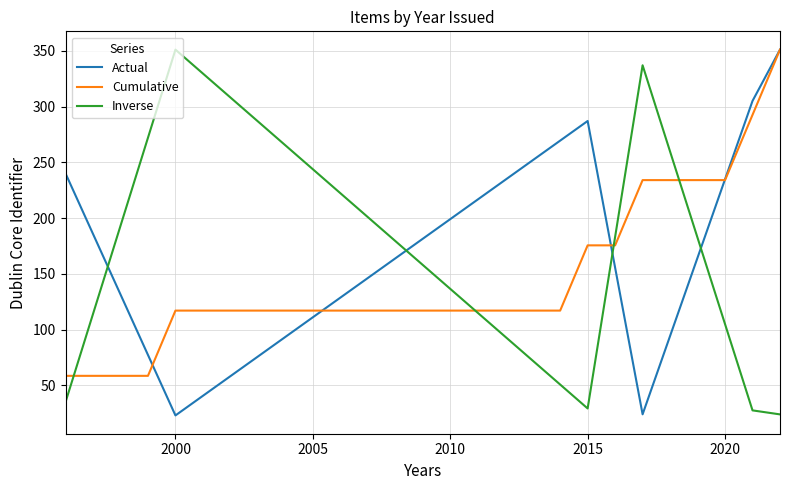

List the series in order of their overall mean, highest first.

Inverse, Actual, Cumulative